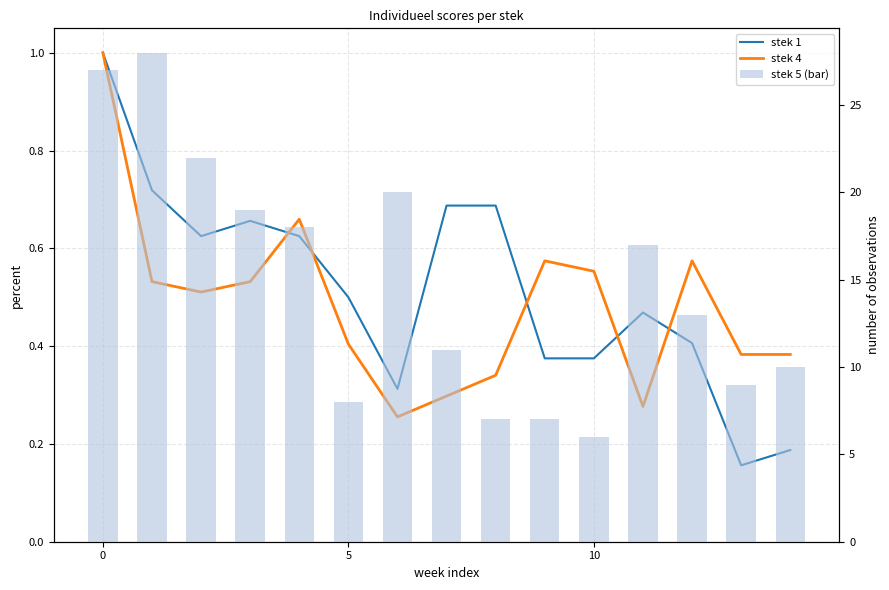

What is the lowest value of the stek 4 series?

0.3